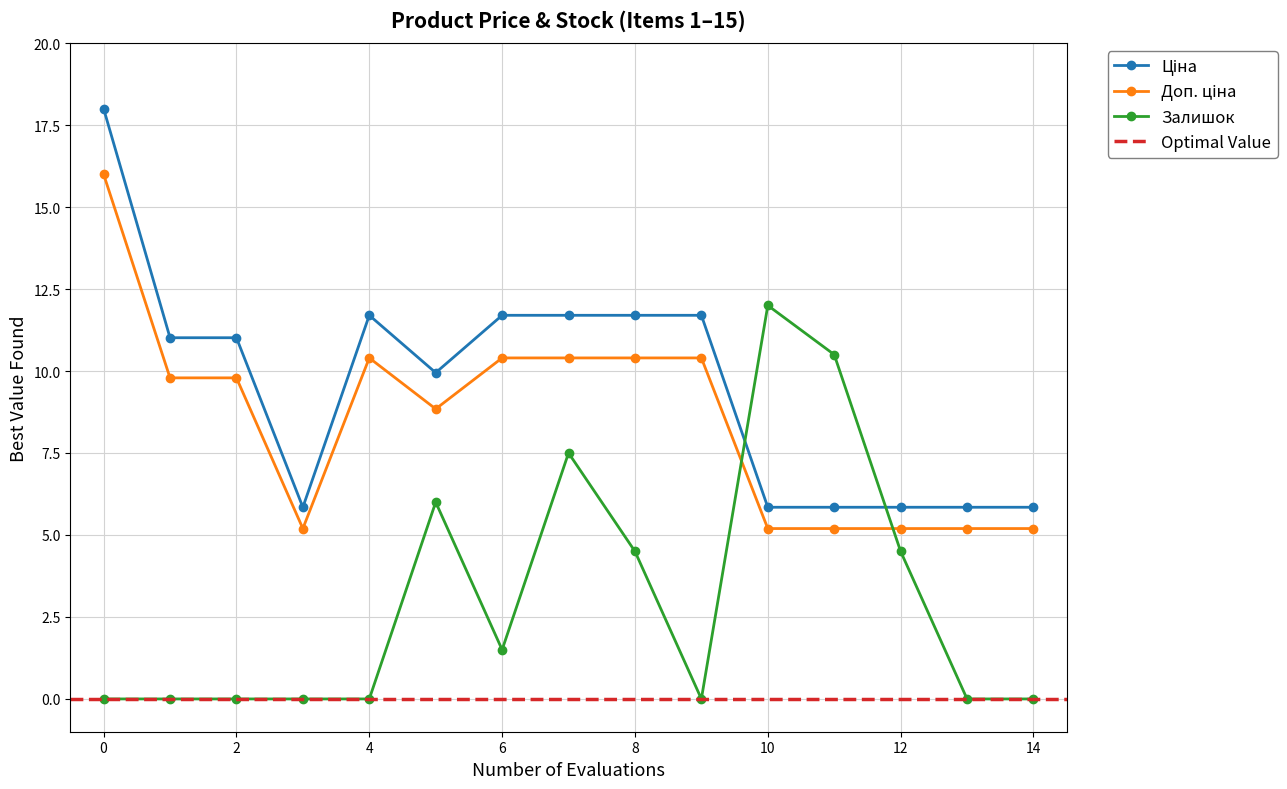

What is the highest value of the Залишок series?

12.0